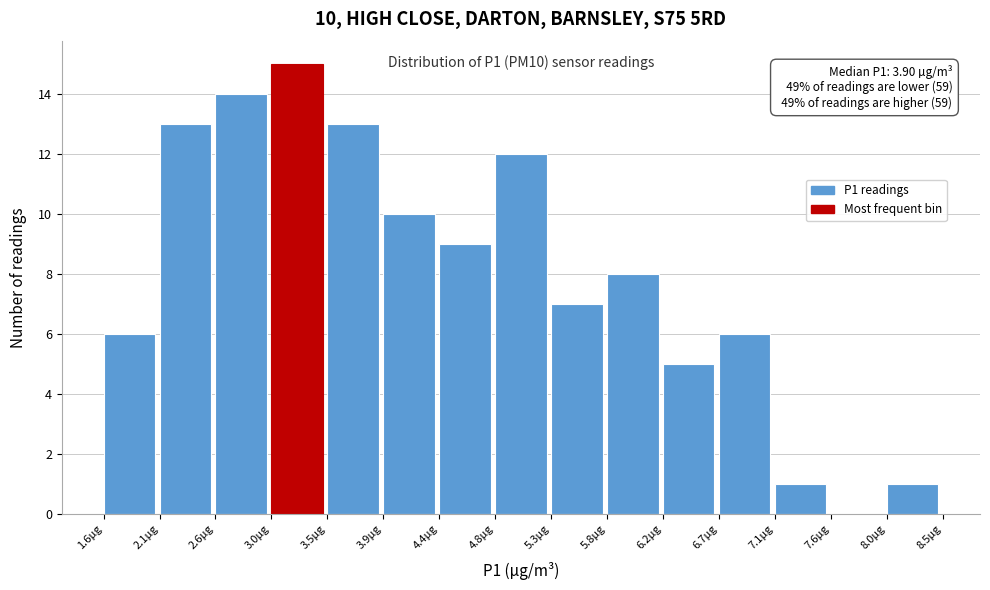

Which range on the x-axis has the tallest bar?

3.00 to 3.50